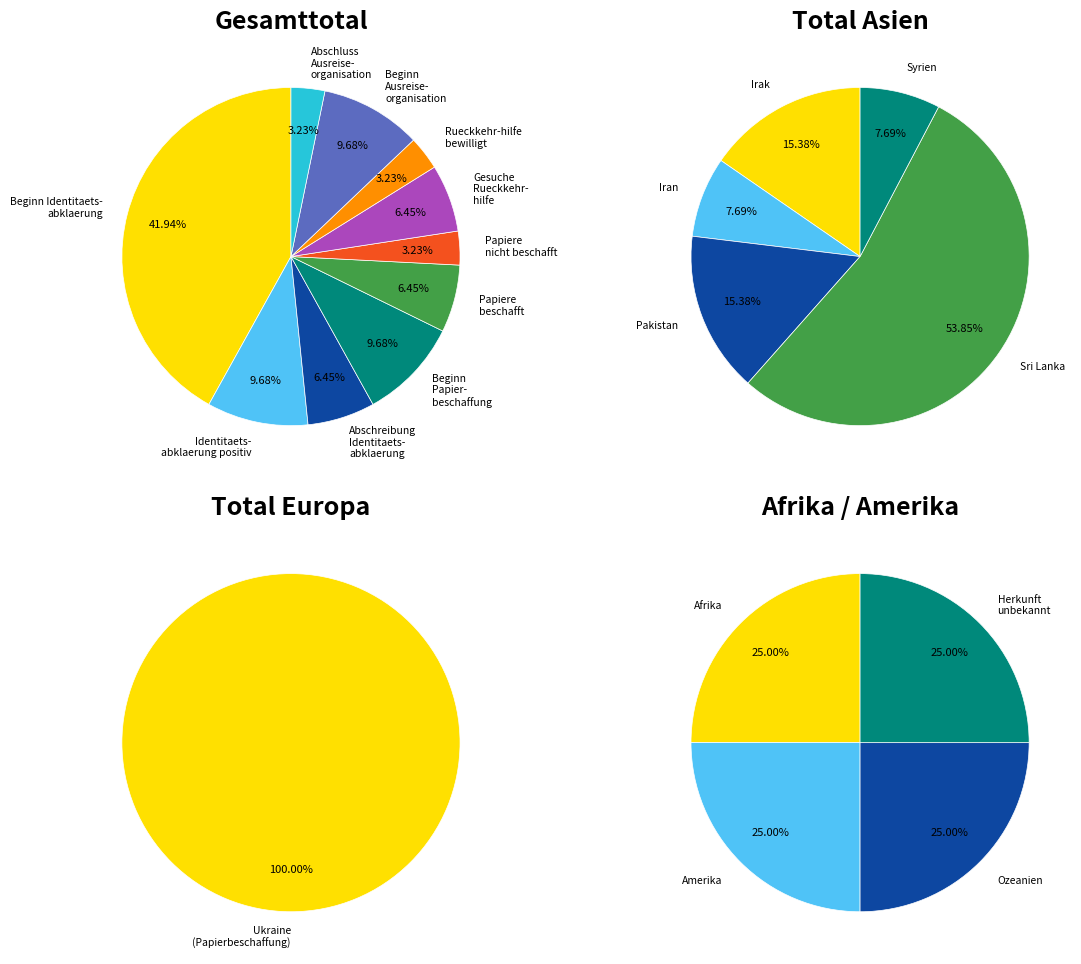

Which series changed the most between 0 and 14?

Gesamttotal